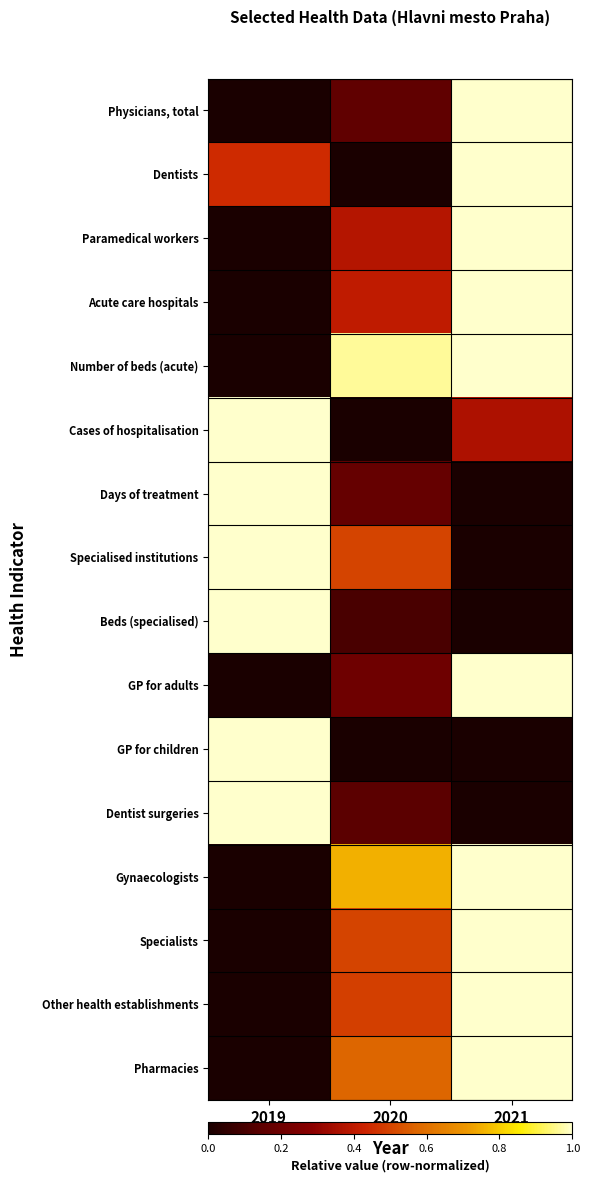

Count the number of data series in this chart.

16